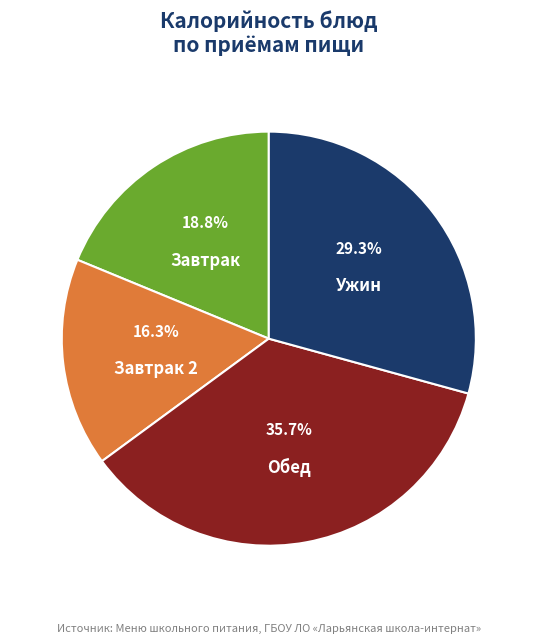

What is the ratio of the value at Завтрак to the value at Обед?

0.5